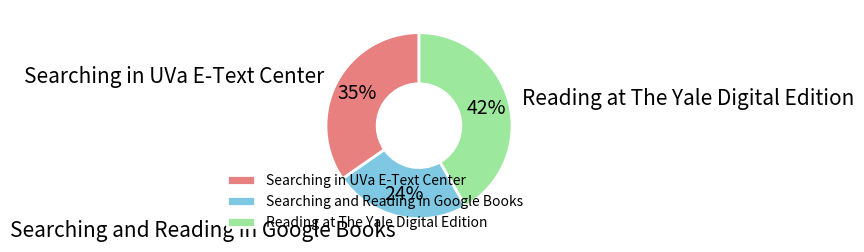

What percentage is the Reading at The Yale Digital Edition slice, to the nearest percent?

42%